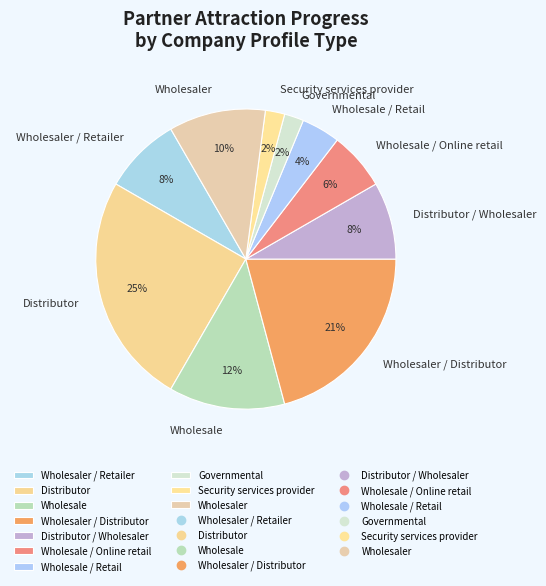

To the nearest percent, what portion does Governmental represent?

2%